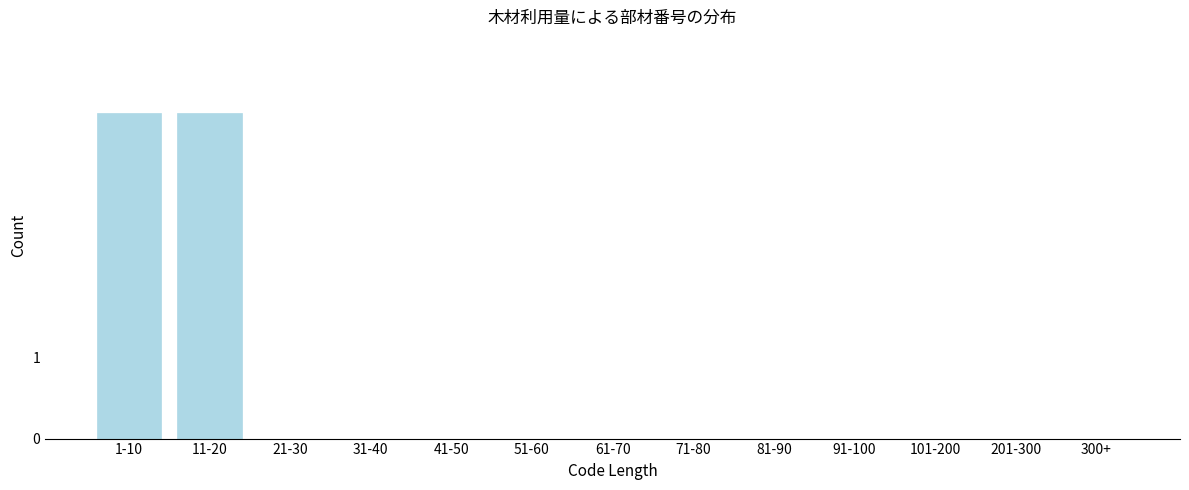

Reading left to right, transcribe all the data shown in this chart.

1-10=4	11-20=4	21-30=0	31-40=0	41-50=0	51-60=0	61-70=0	71-80=0	81-90=0	91-100=0	101-200=0	201-300=0	300+=0